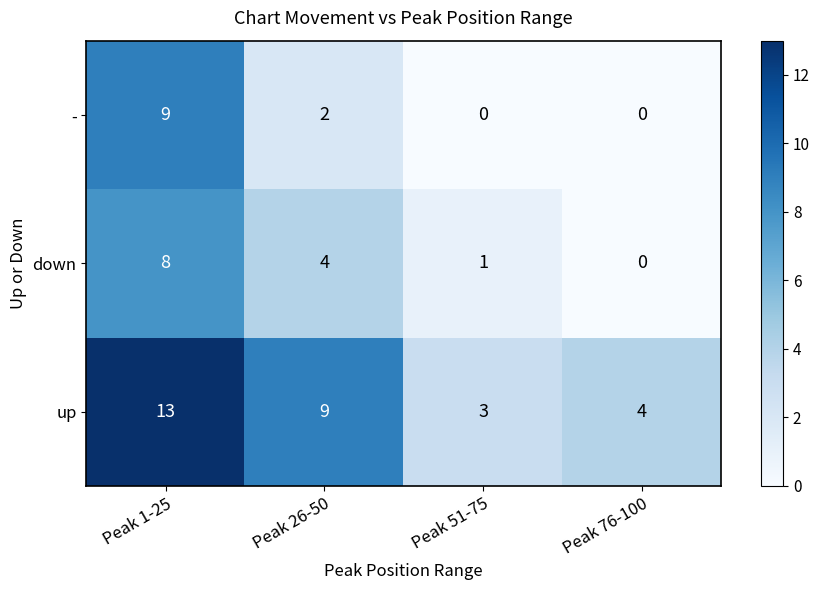

At how many categories does at least one series exceed 12?

1